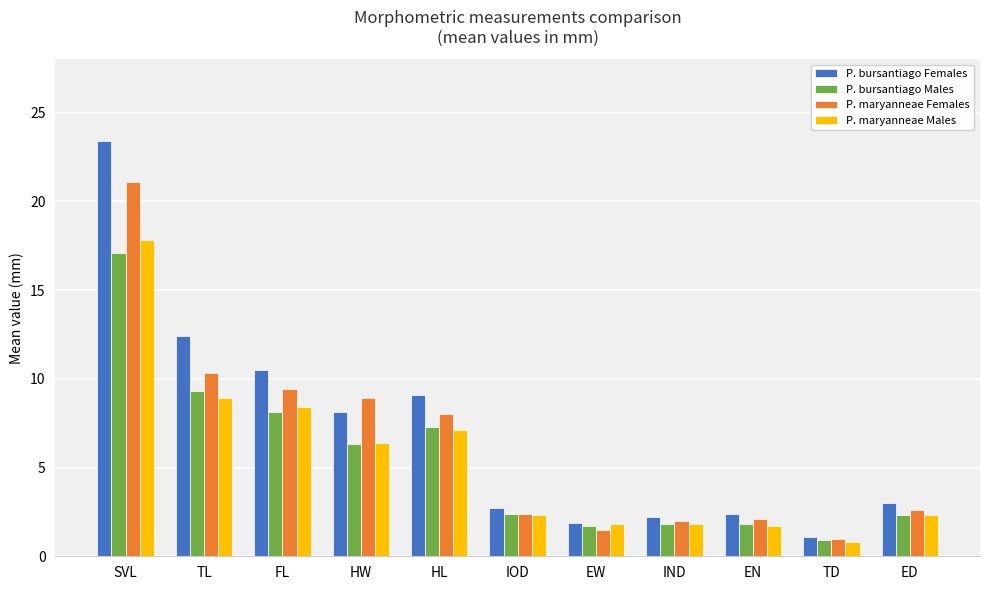

Which series changed the most between TL and HL?

P. bursantiago Females